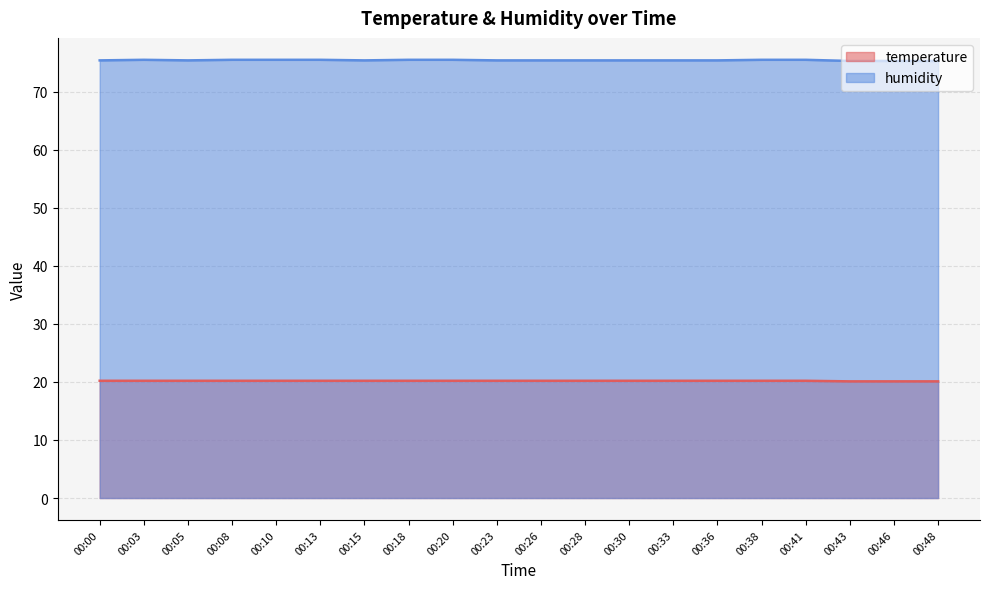

How many lines are shown in the chart?

2